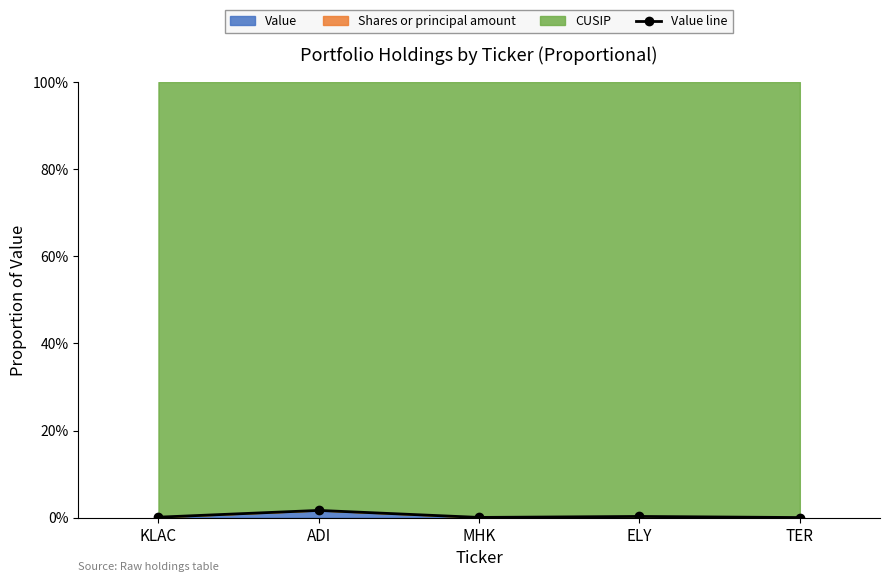

The value at TER is 0.1. True or false?

False